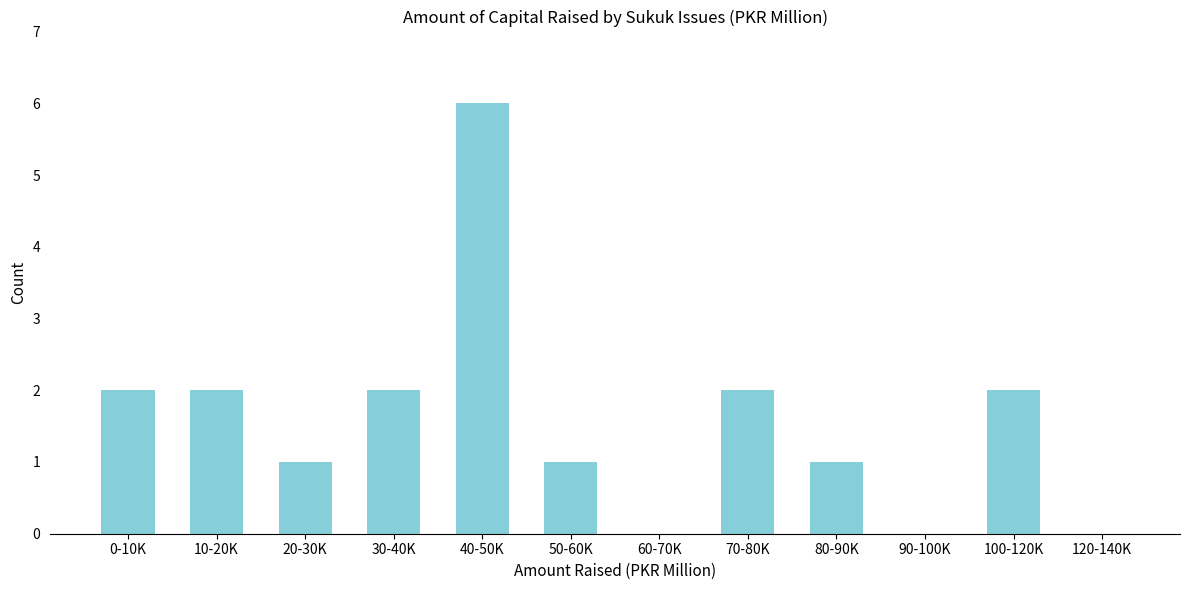

Reading right to left, transcribe all the data shown in this chart.

120-140K=0	100-120K=2	90-100K=0	80-90K=1	70-80K=2	60-70K=0	50-60K=1	40-50K=6	30-40K=2	20-30K=1	10-20K=2	0-10K=2